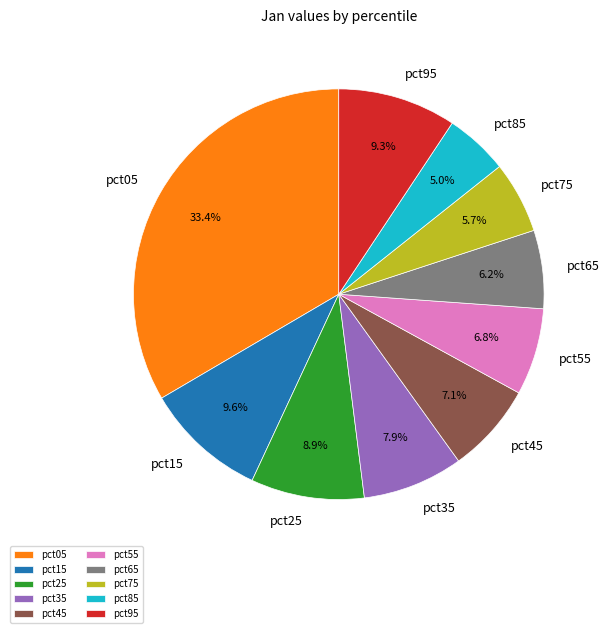

Between pct35 and pct85, which is larger?

pct35